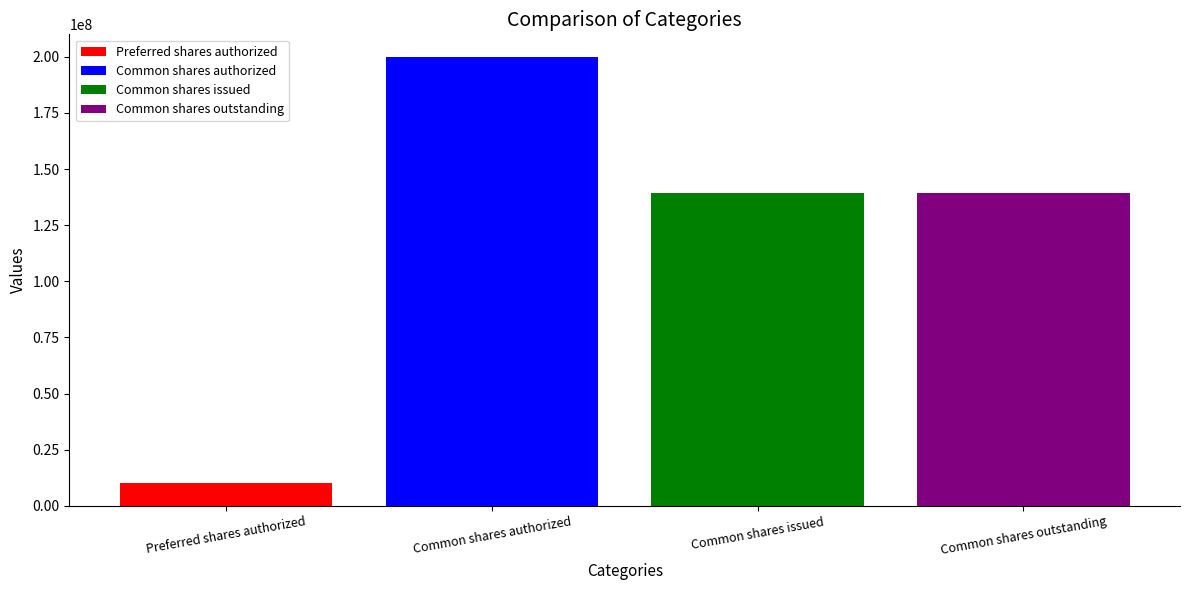

What is the highest value of the Preferred shares authorized series?

10000000